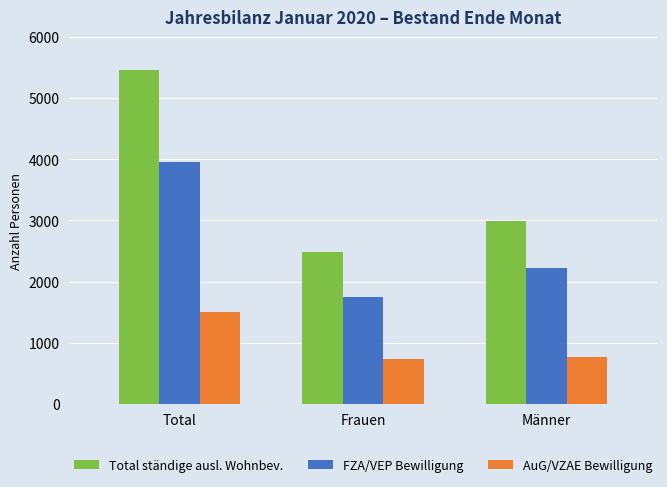

Is it true that AuG/VZAE Bewilligung equals 764 at Männer?

True